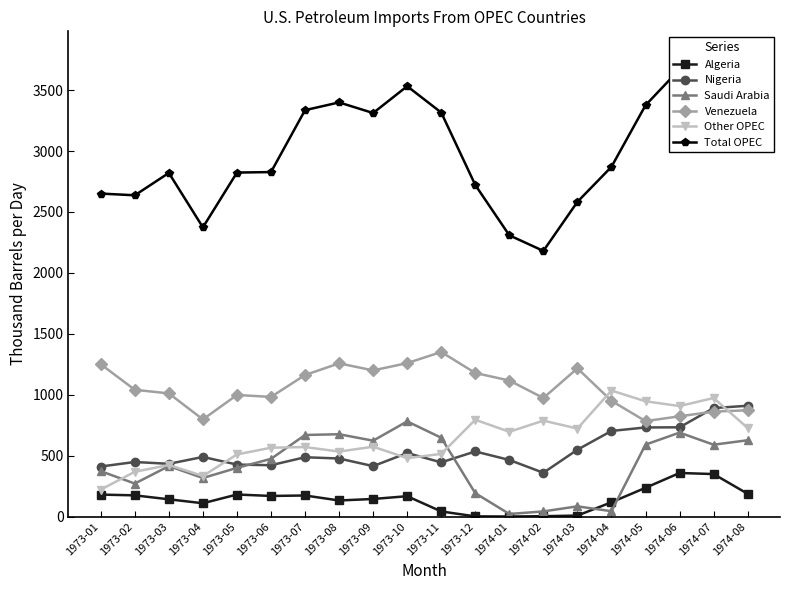

Reading left to right, what are all the values shown in this chart?

Algeria: 1973-01=180.1	1973-02=173.7	1973-03=141.3	1973-04=108.9	1973-05=180.6	1973-06=168.8	1973-07=172.6	1973-08=131.6	1973-09=144.0	1973-10=166.8	1973-11=41.6	1973-12=1.3	1974-01=0.0	1974-02=2.7	1974-03=7.9	1974-04=117.0	1974-05=235.6	1974-06=357.3	1974-07=348.5	1974-08=186.5
Nigeria: 1973-01=410.5	1973-02=447.6	1973-03=432.5	1973-04=489.0	1973-05=426.4	1973-06=421.2	1973-07=486.5	1973-08=476.2	1973-09=413.6	1973-10=521.1	1973-11=444.5	1973-12=534.0	1974-01=464.3	1974-02=359.1	1974-03=548.5	1974-04=702.5	1974-05=731.0	1974-06=732.2	1974-07=890.2	1974-08=909.1
Saudi Arabia: 1973-01=372.3	1973-02=270.5	1973-03=413.9	1973-04=316.2	1973-05=399.2	1973-06=473.2	1973-07=669.2	1973-08=675.4	1973-09=622.5	1973-10=780.7	1973-11=646.5	1973-12=191.6	1974-01=21.0	1974-02=42.0	1974-03=83.5	1974-04=43.6	1974-05=590.1	1974-06=688.8	1974-07=589.5	1974-08=626.0
Venezuela: 1973-01=1249.9	1973-02=1040.1	1973-03=1010.6	1973-04=796.9	1973-05=997.7	1973-06=981.7	1973-07=1161.3	1973-08=1257.3	1973-09=1199.2	1973-10=1259.1	1973-11=1350.5	1973-12=1178.0	1974-01=1116.4	1974-02=972.6	1974-03=1216.3	1974-04=949.6	1974-05=782.9	1974-06=822.7	1974-07=861.1	1974-08=872.2
Other OPEC: 1973-01=221.2	1973-02=367.1	1973-03=422.8	1973-04=332.9	1973-05=509.5	1973-06=564.8	1973-07=570.2	1973-08=533.2	1973-09=572.9	1973-10=479.1	1973-11=514.0	1973-12=794.1	1974-01=695.7	1974-02=786.9	1974-03=722.0	1974-04=1034.0	1974-05=945.7	1974-06=906.8	1974-07=972.9	1974-08=726.6
Total OPEC: 1973-01=2650.7	1973-02=2636.5	1973-03=2820.1	1973-04=2373.4	1973-05=2823.1	1973-06=2827.1	1973-07=3335.3	1973-08=3398.8	1973-09=3311.8	1973-10=3531.9	1973-11=3315.7	1973-12=2721.1	1974-01=2308.1	1974-02=2180.0	1974-03=2582.7	1974-04=2870.3	1974-05=3375.3	1974-06=3670.8	1974-07=3792.6	1974-08=3561.4